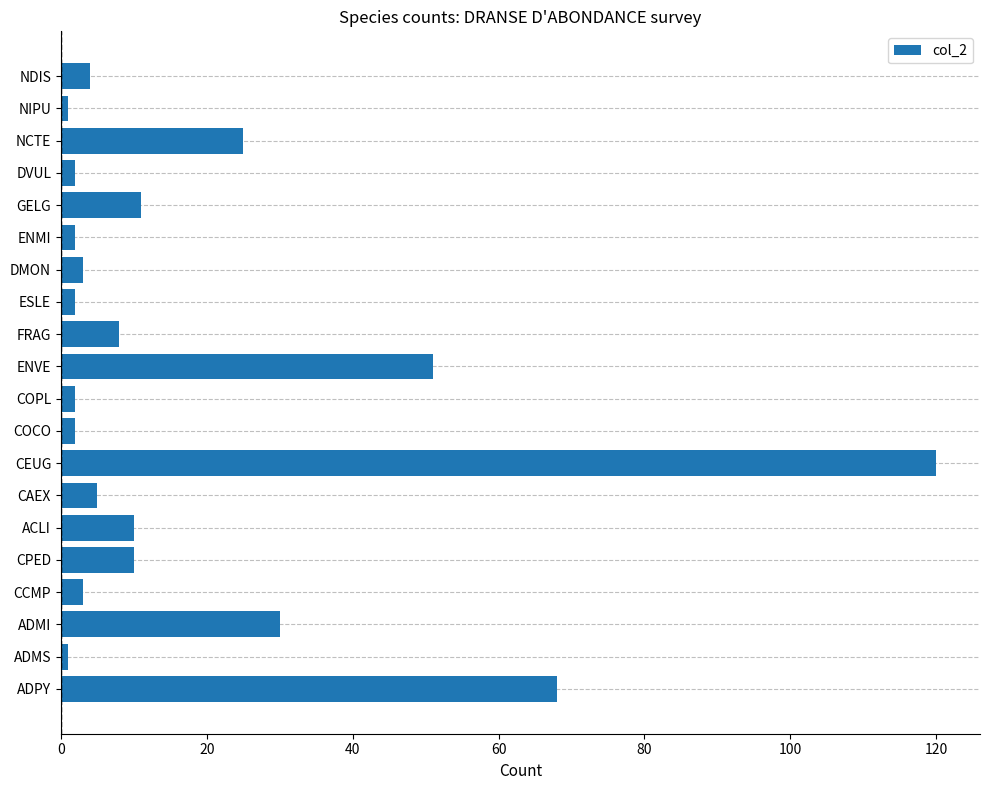

What is the greatest value displayed?

120